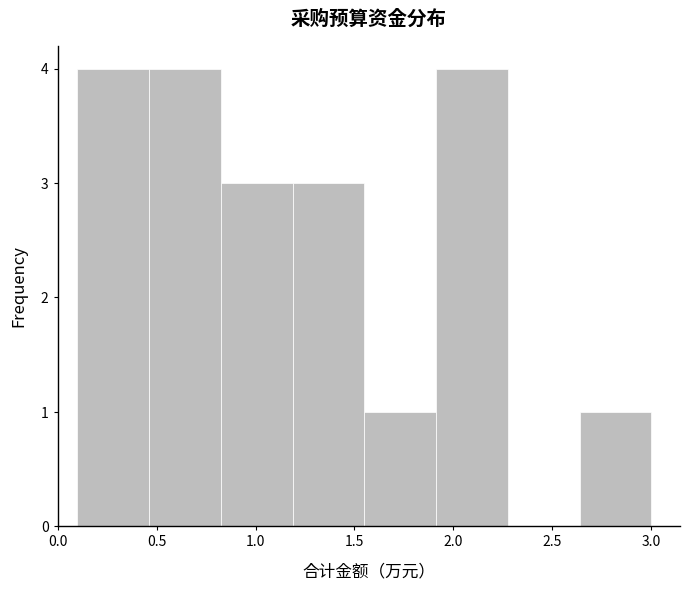

Reading left to right, list every bar in this chart as the range it spans on the x-axis followed by its height. Neither the bar edges nor the heights are printed on the chart, so give them approximately, as read against the axes.

0.10 to 0.45: 4
0.45 to 0.85: 4
0.85 to 1.20: 3
1.20 to 1.55: 3
1.55 to 1.90: 1
1.90 to 2.30: 4
2.30 to 2.65: 0
2.65 to 3.00: 1